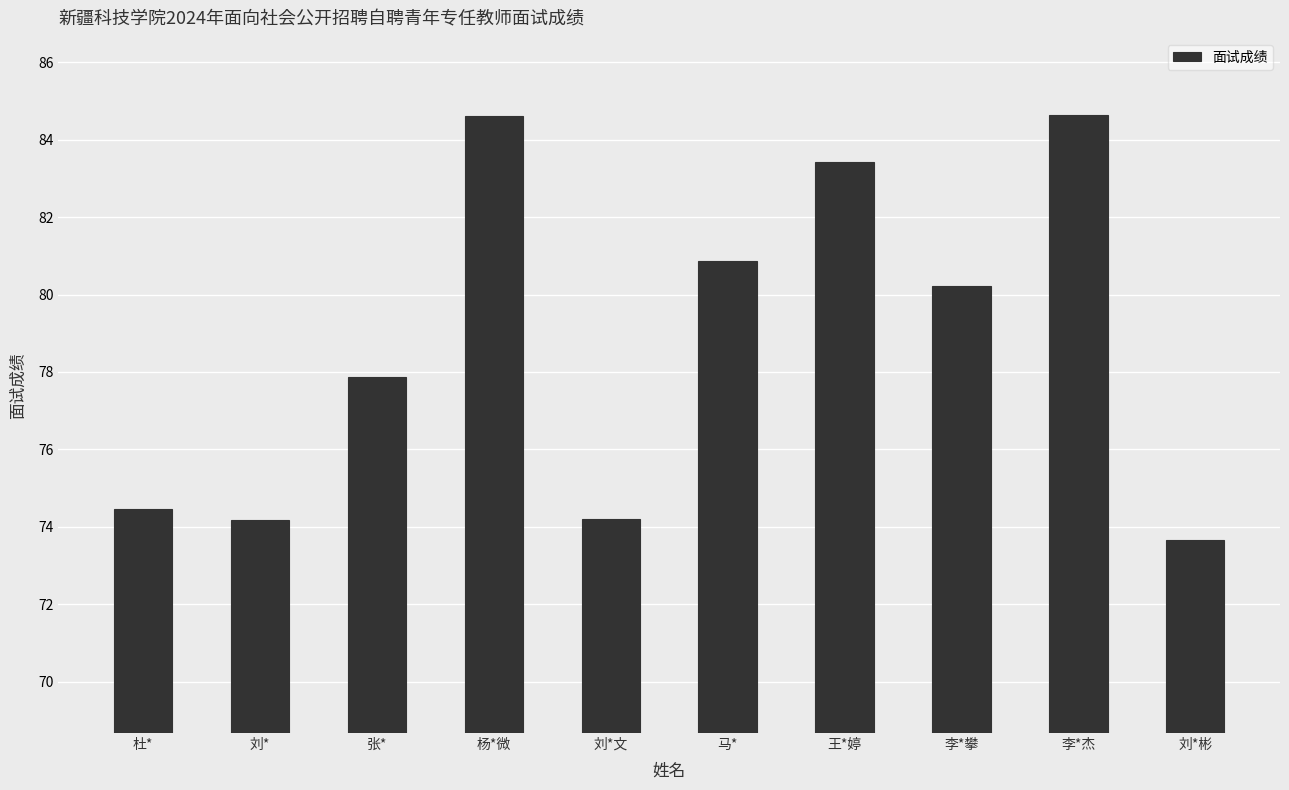

What is the ratio of the value at 刘*文 to the value at 马*?

0.9